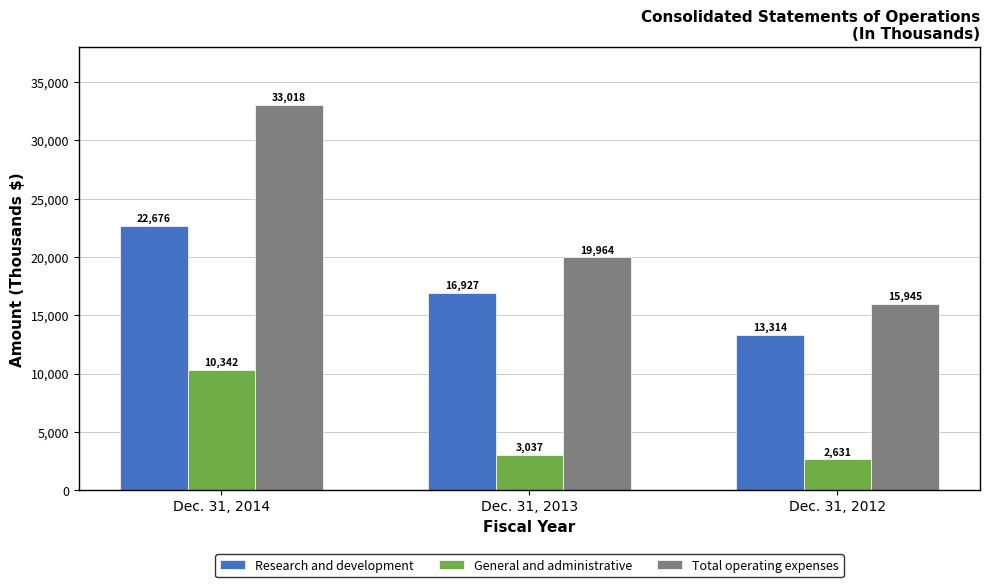

How many values in the General and administrative series are below 3037?

1